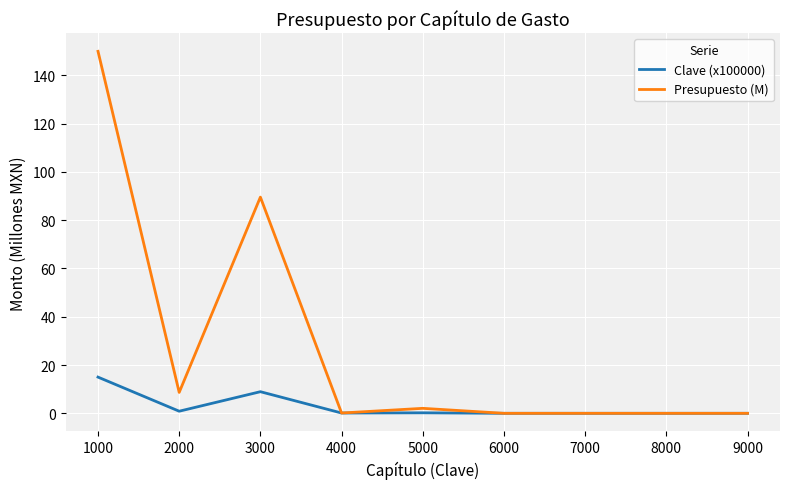

What is the maximum value for Clave (x100000)?

15.0